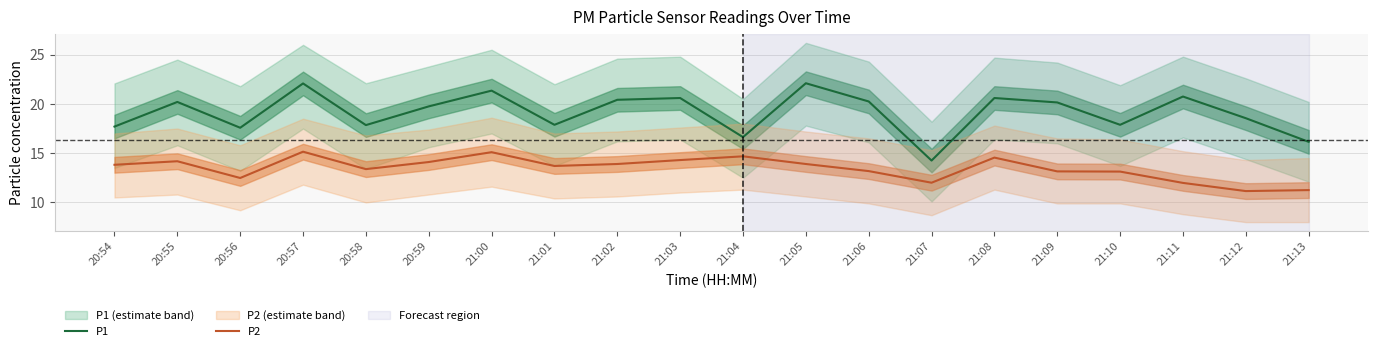

Is this an area chart (filled region under the line)?

No